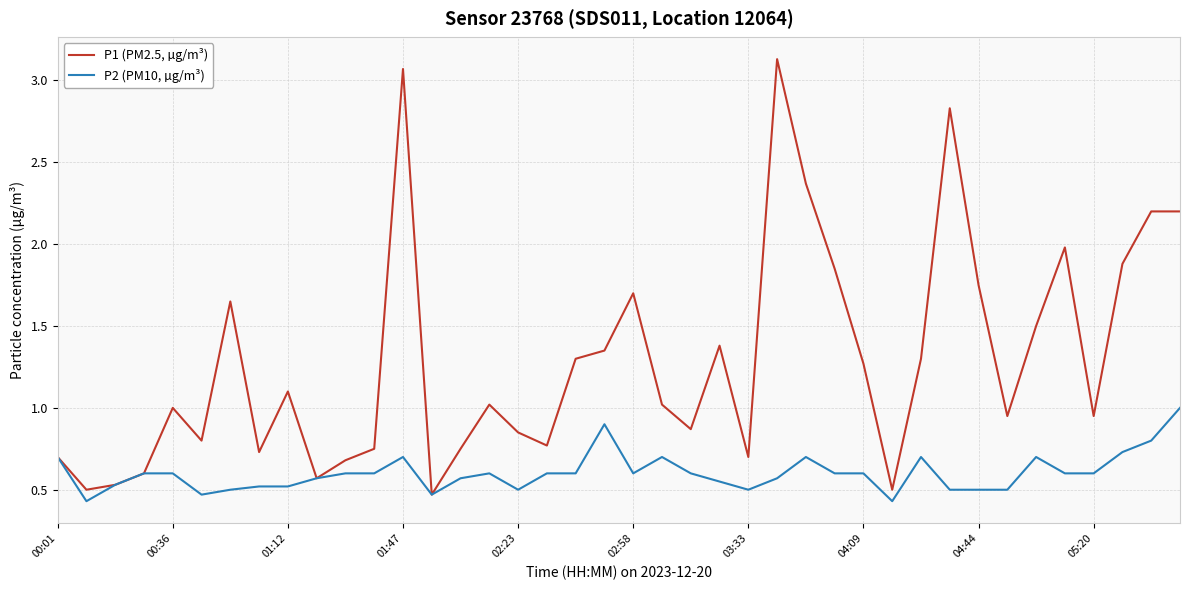

Which series has the widest spread of values?

P1 (PM2.5, µg/m³)